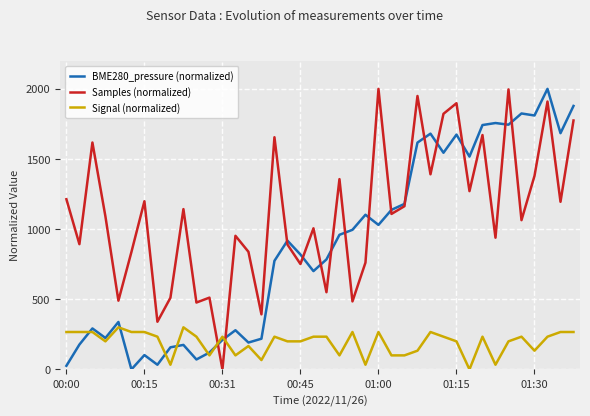

How many categories are shown in the chart?

40